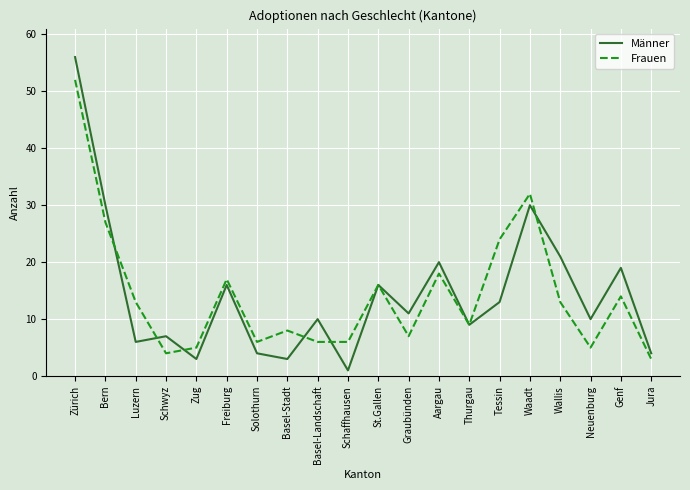

Reading left to right, extract all data points from this chart.

Männer: Zürich=56	Bern=30	Luzern=6	Schwyz=7	Zug=3	Freiburg=16	Solothurn=4	Basel-Stadt=3	Basel-Landschaft=10	Schaffhausen=1	St.Gallen=16	Graubünden=11	Aargau=20	Thurgau=9	Tessin=13	Waadt=30	Wallis=21	Neuenburg=10	Genf=19	Jura=4
Frauen: Zürich=52	Bern=27	Luzern=13	Schwyz=4	Zug=5	Freiburg=17	Solothurn=6	Basel-Stadt=8	Basel-Landschaft=6	Schaffhausen=6	St.Gallen=16	Graubünden=7	Aargau=18	Thurgau=9	Tessin=24	Waadt=32	Wallis=13	Neuenburg=5	Genf=14	Jura=3